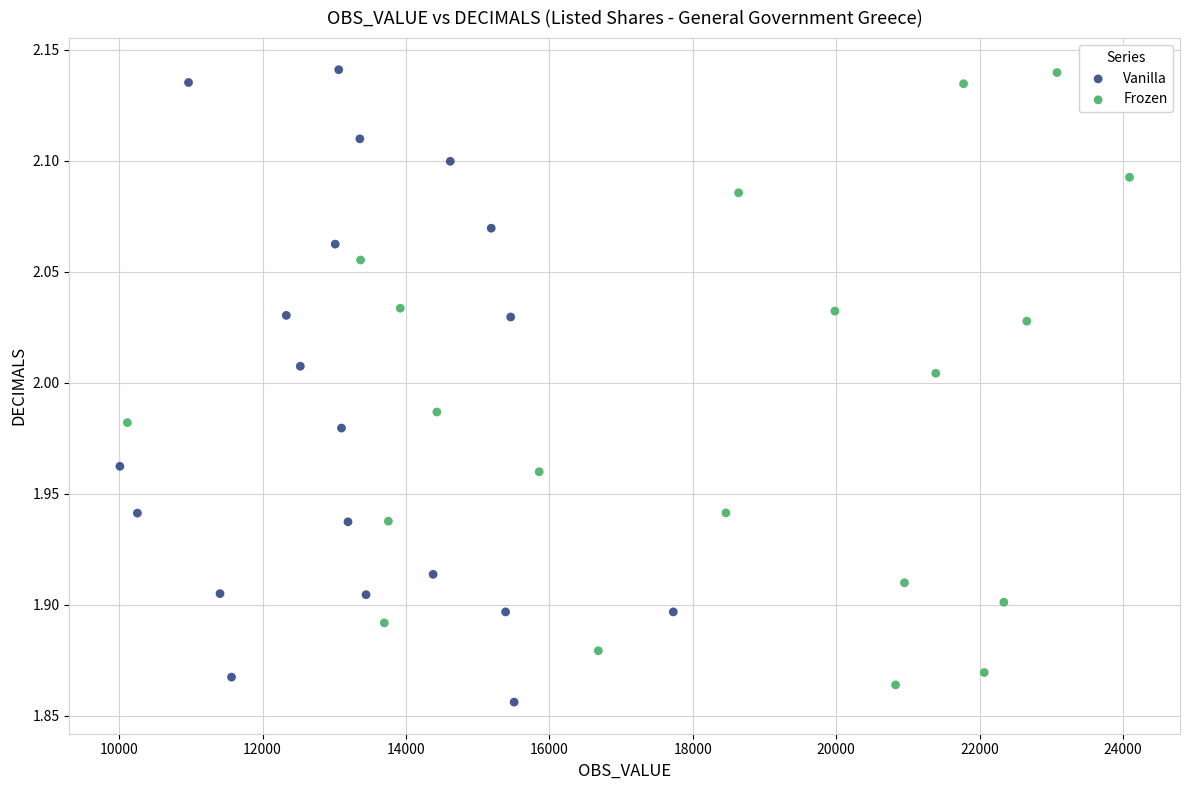

What are all the series names shown in the legend?

Vanilla, Frozen